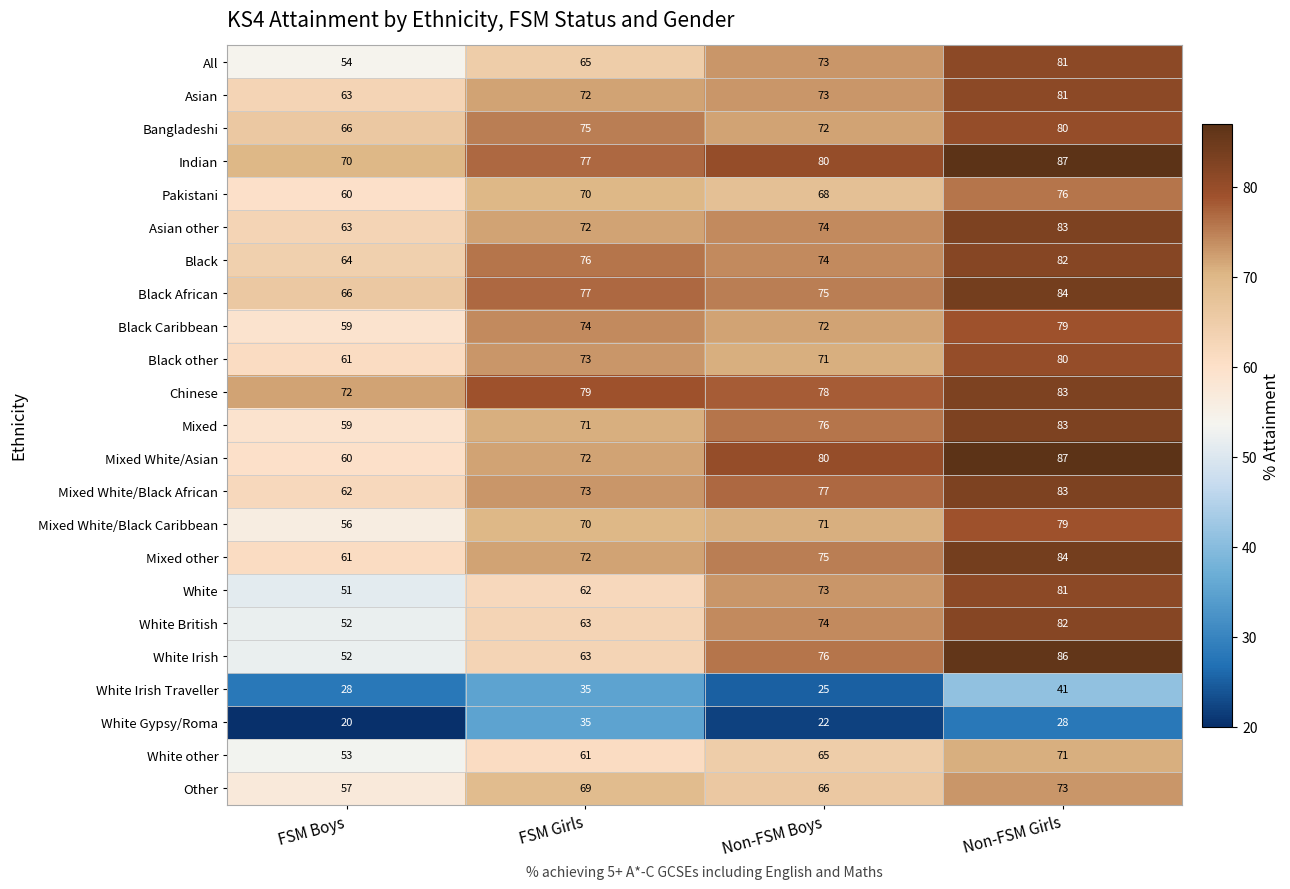

The Black series shows 64 at FSM Boys. True or false?

True